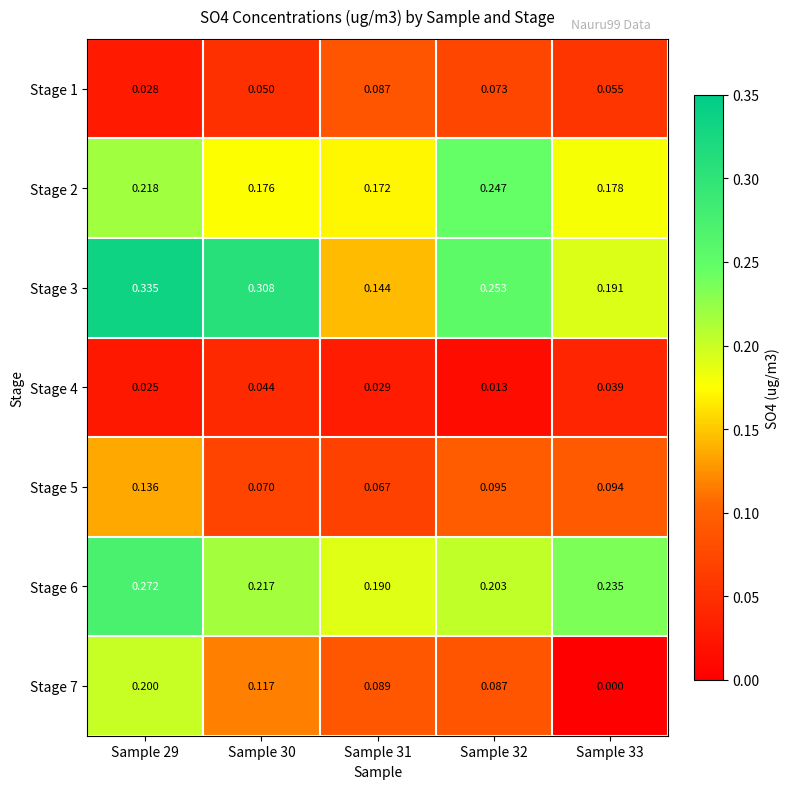

At Sample 30, list the series in order from largest to smallest.

Stage 3, Stage 6, Stage 2, Stage 7, Stage 5, Stage 1, Stage 4